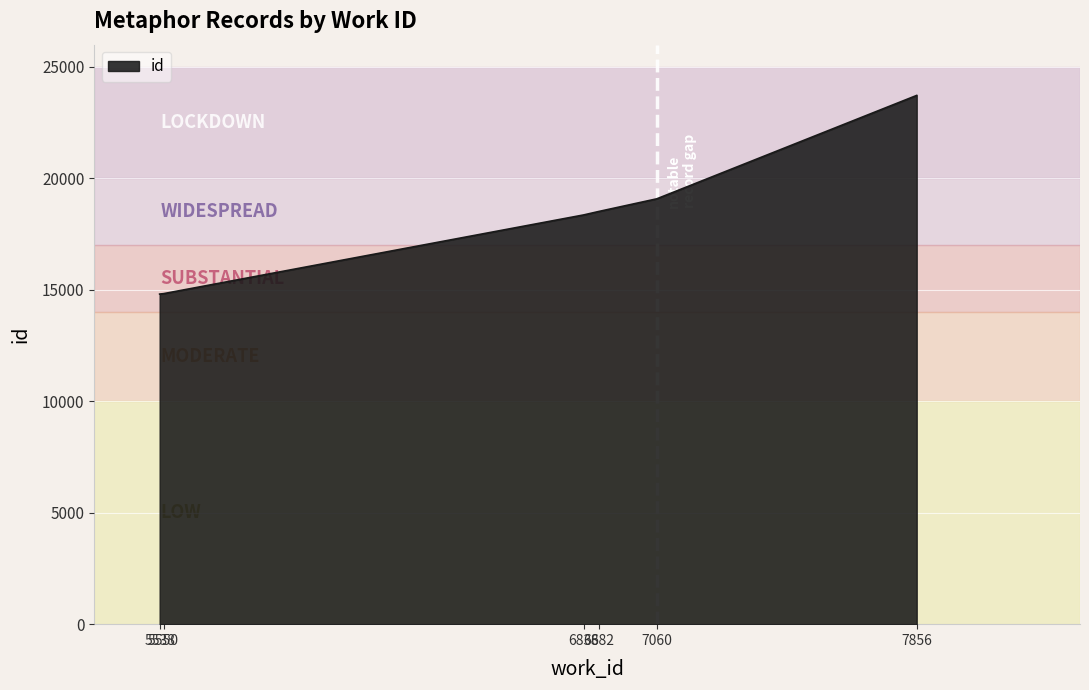

How many lines are shown in the chart?

1